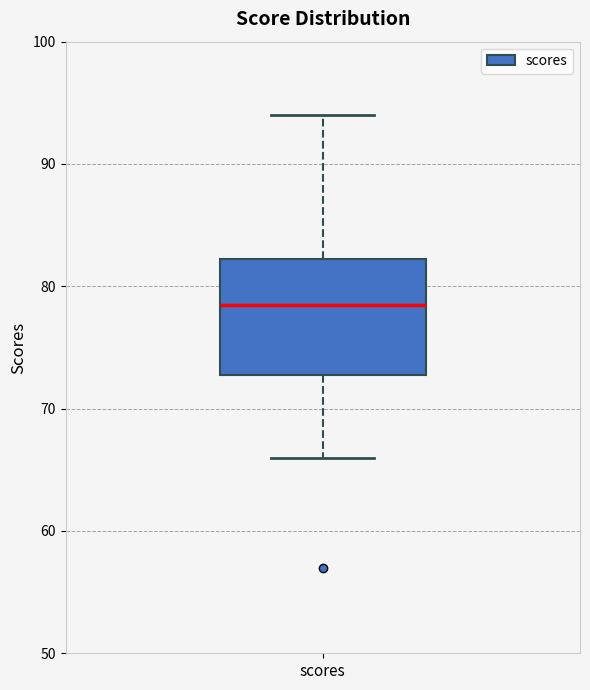

Transcribe this box plot: give where the median line is, the range the box spans, and where the two whiskers end, as read against the y-axis. The values are not printed on the chart, so give them approximately, as read against the axis.

median 79, box 73 to 82, whiskers 66 to 94